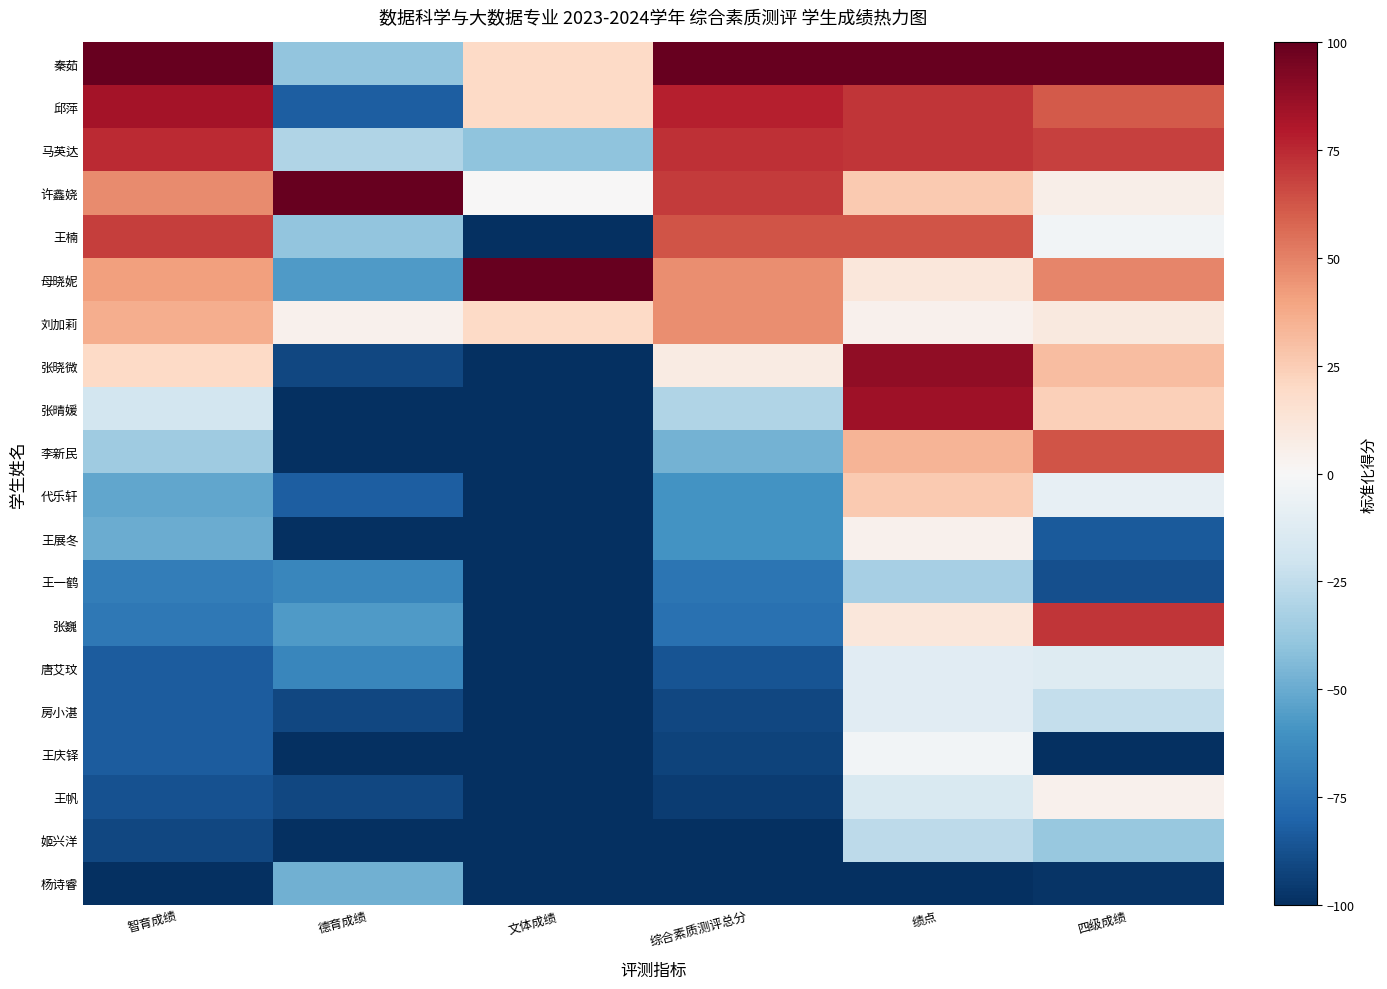

At which category is the sum across all series the highest?

绩点